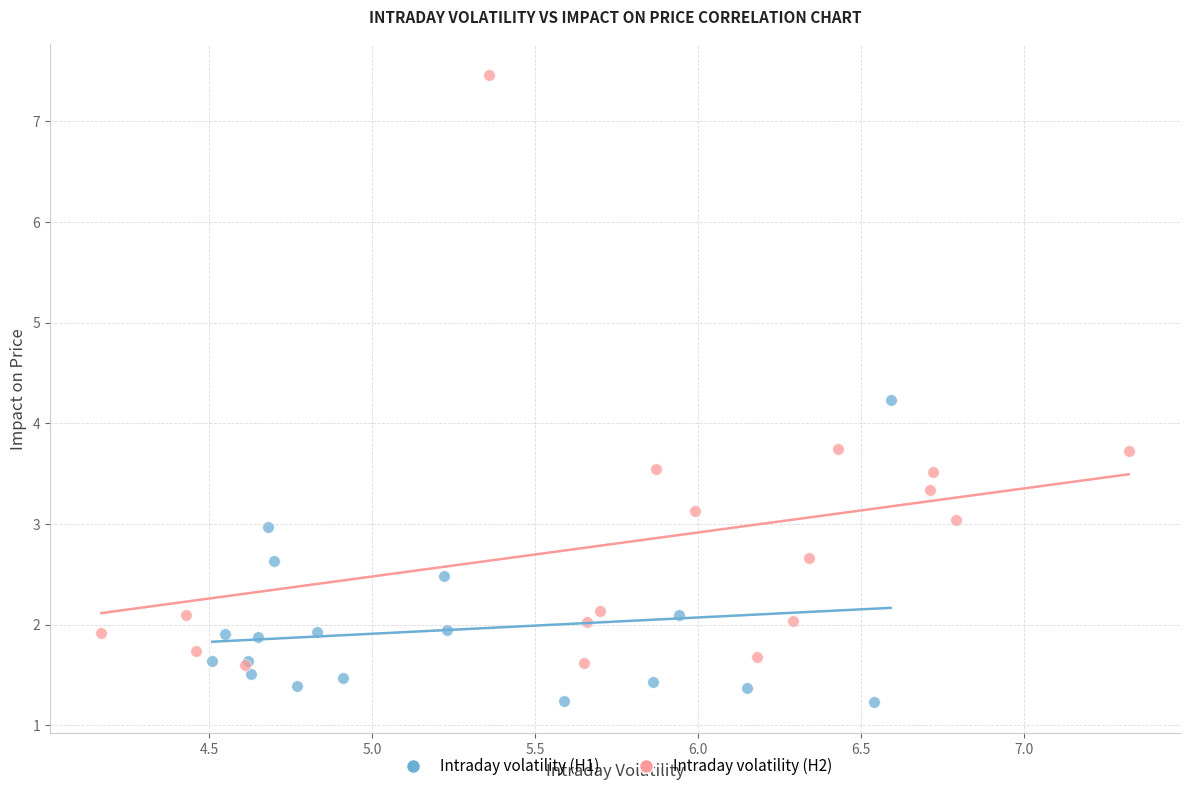

Which series reaches the minimum Y coordinate?

Intraday volatility (H1)